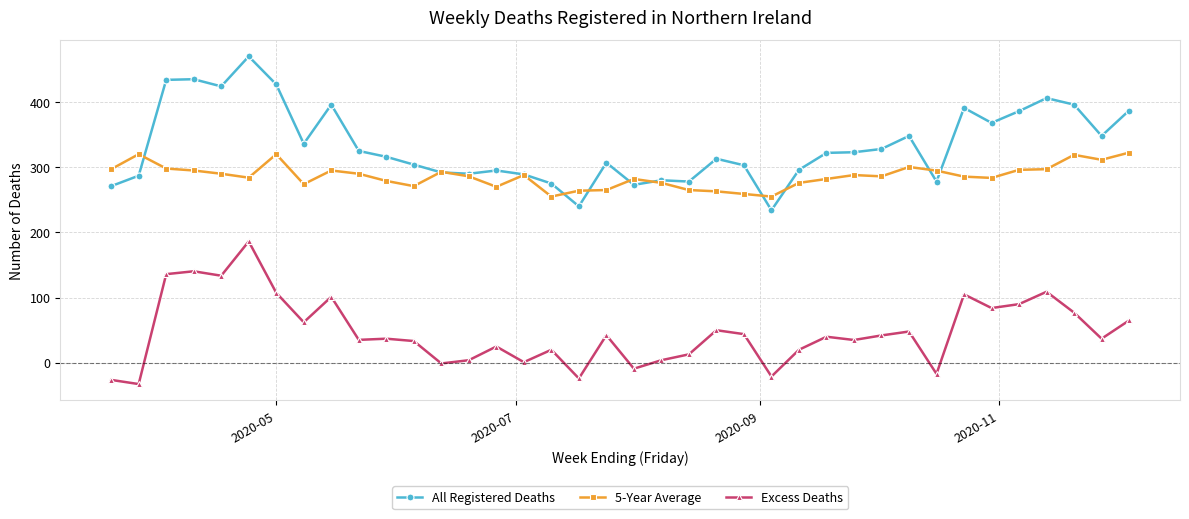

True or false: 5-Year Average and Excess Deaths cross at least once.

False